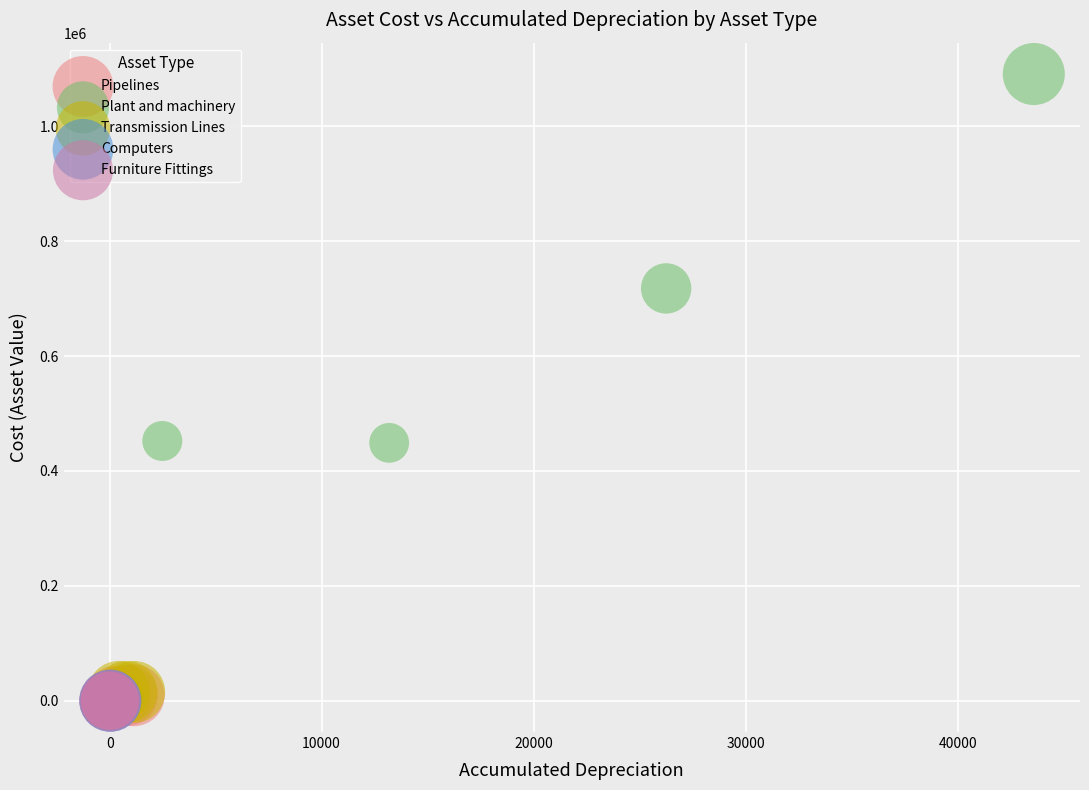

Which series has the largest Y range (max minus min)?

Plant and machinery